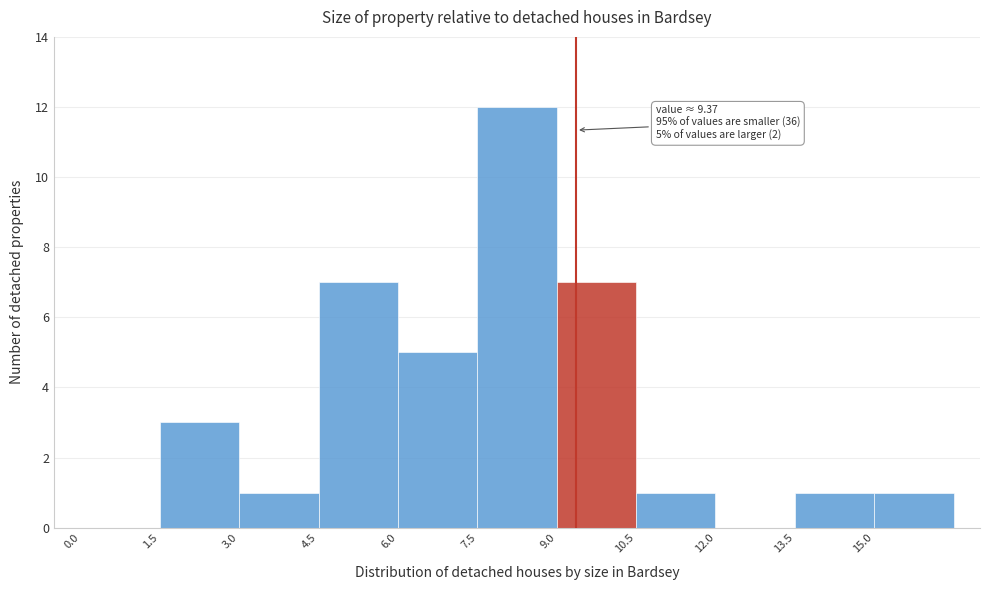

Over which range of the x-axis is the bar tallest?

7.5 to 9.0